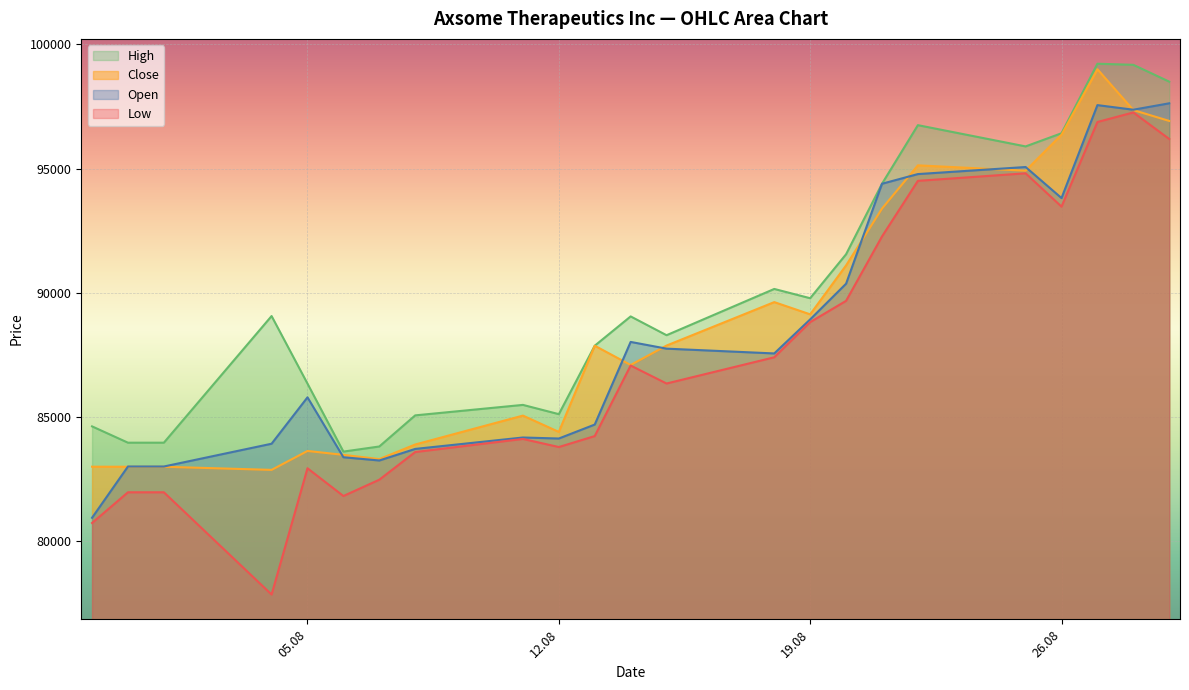

What is the label of the 15th point from the right?

11.08.2025